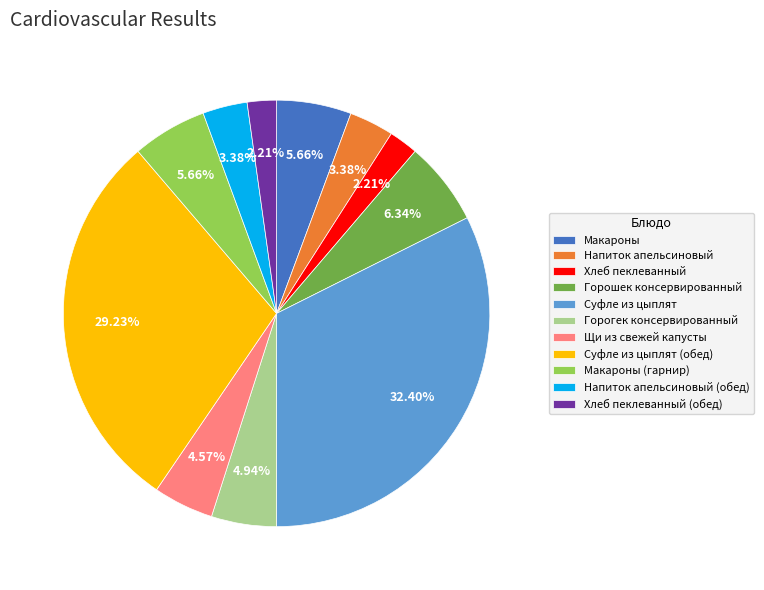

Count the number of slices in the pie.

11